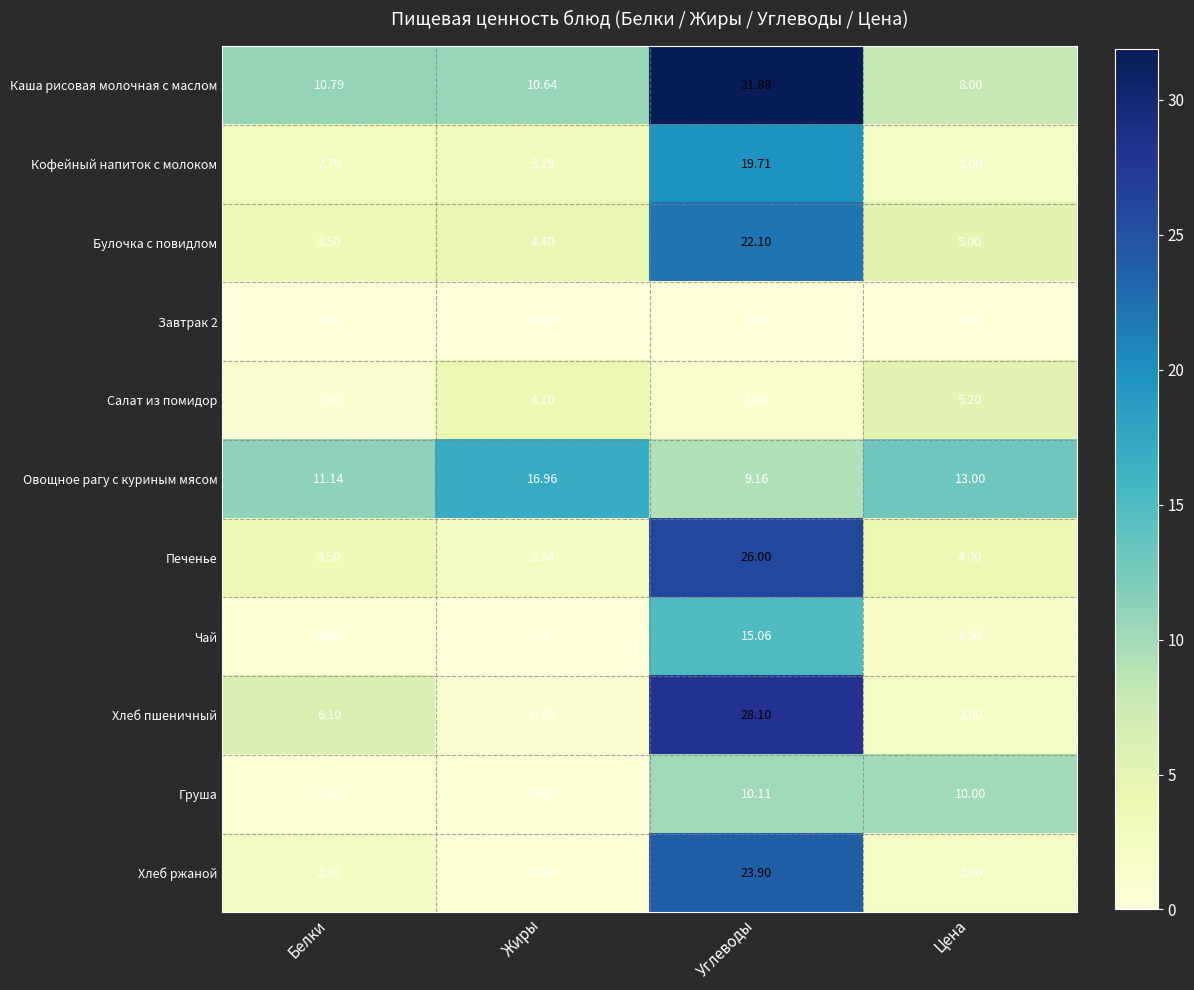

At which label does Овощное рагу с куриным мясом reach its peak?

Жиры